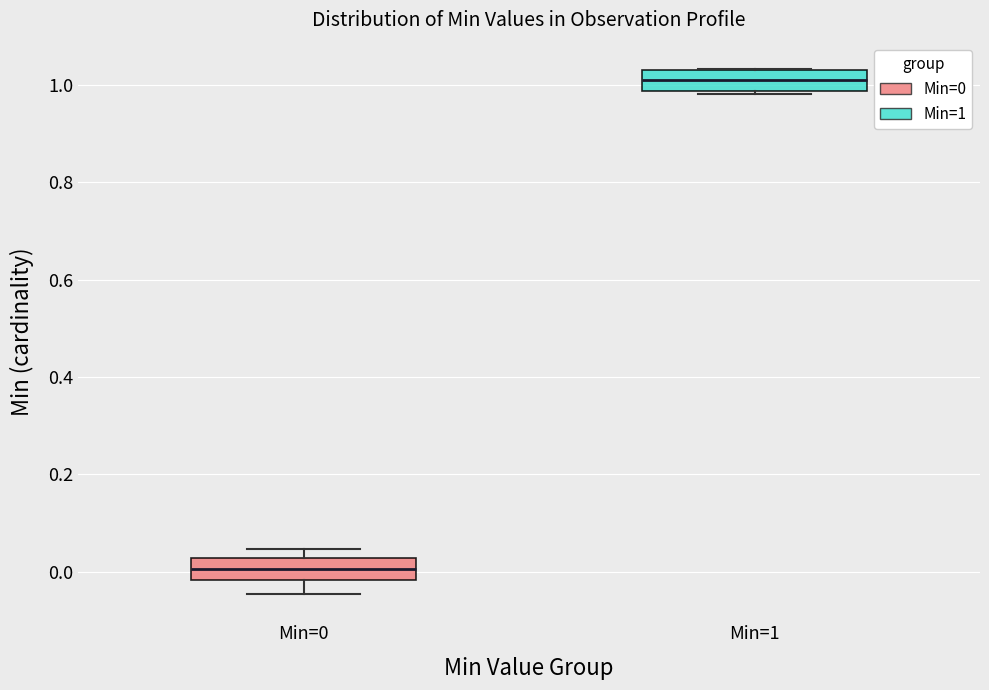

Where is the upper edge of the box for Min=1 on the y-axis? The values are not printed on the chart, so give them approximately, as read against the axis.

1.04